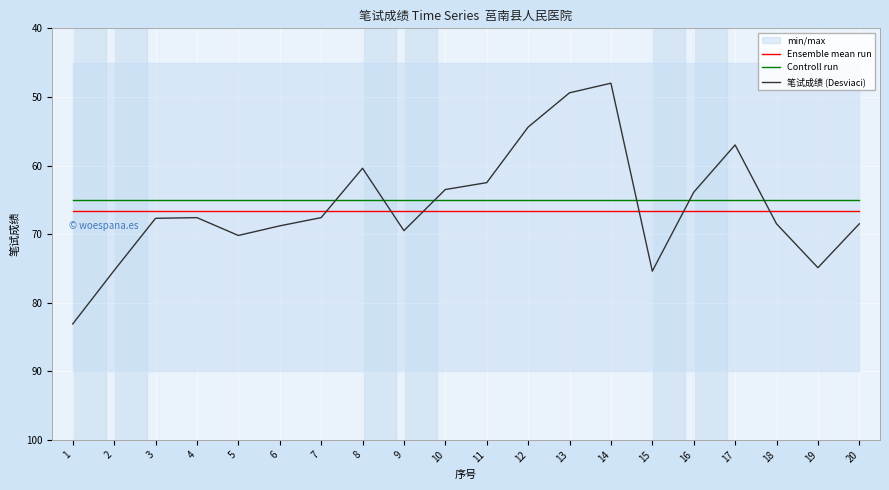

At how many categories does at least one series exceed 59?

20